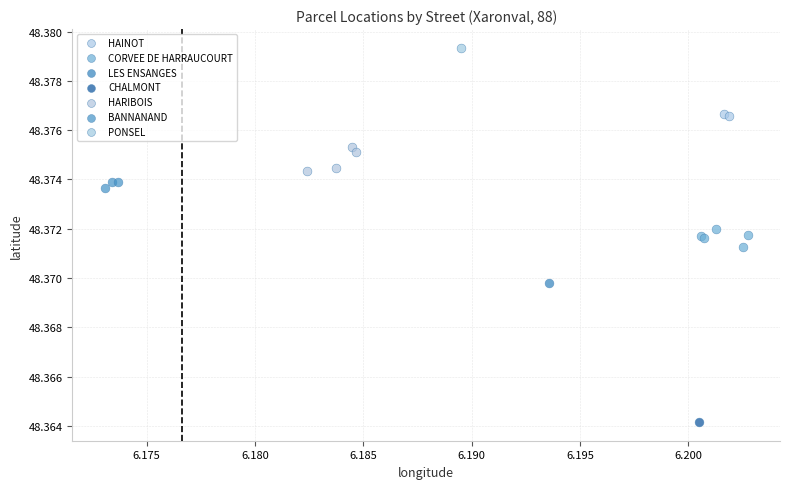

What are all the series names shown in the legend?

HAINOT, CORVEE DE HARRAUCOURT, LES ENSANGES, CHALMONT, HARIBOIS, BANNANAND, PONSEL